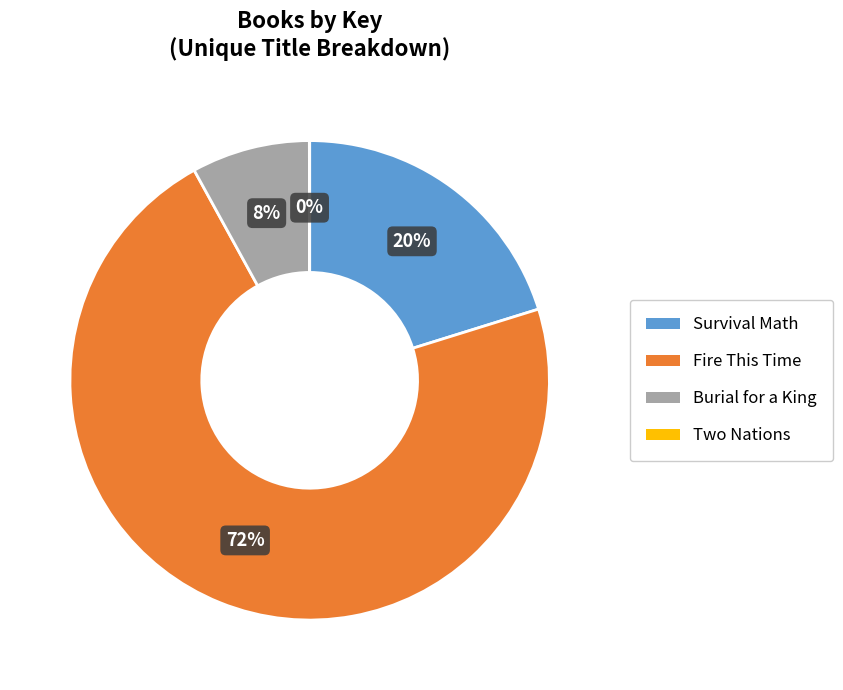

To the nearest percent, what is the difference between the Survival Math and Burial for a King slice percentages?

12%